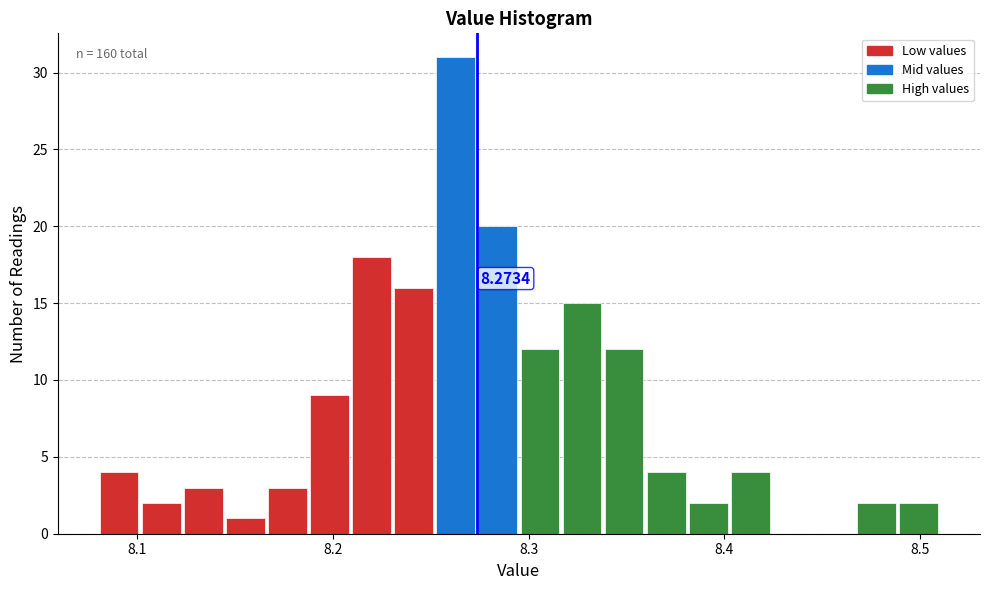

Around what value on the x-axis is the tallest bar? Give the approximate position of its centre, as read against the axis.

8.26